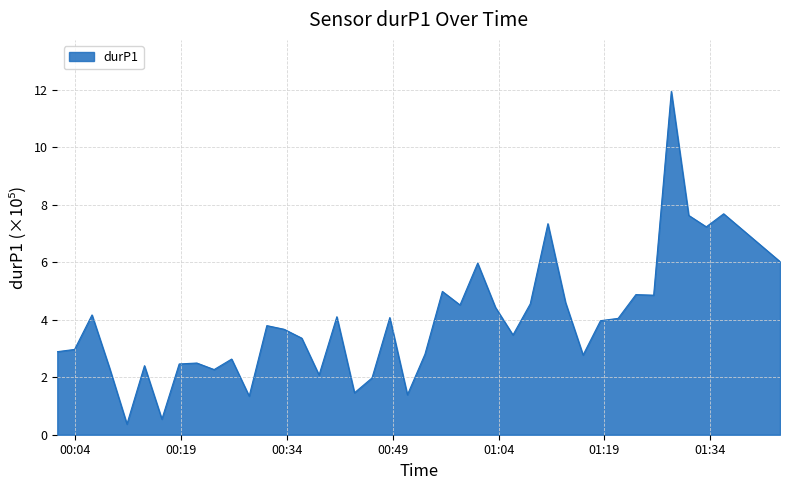

What is the difference between the maximum and minimum values?

11.6